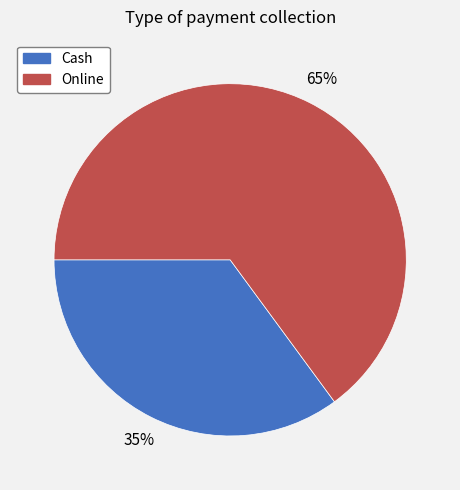

Rank the categories by value from lowest to highest.

Cash, Online